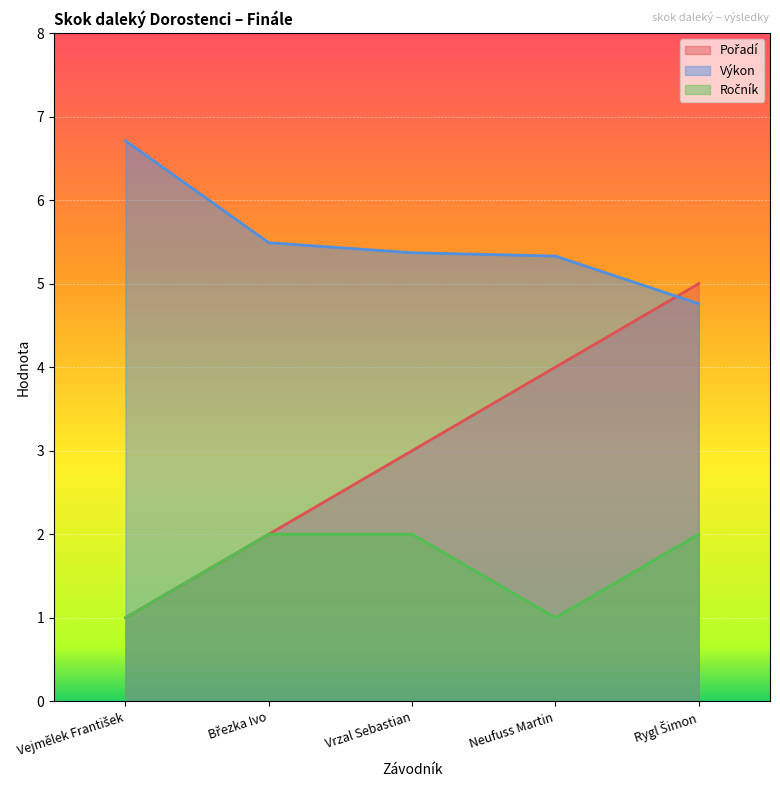

Which series has the largest range (max minus min)?

Pořadí